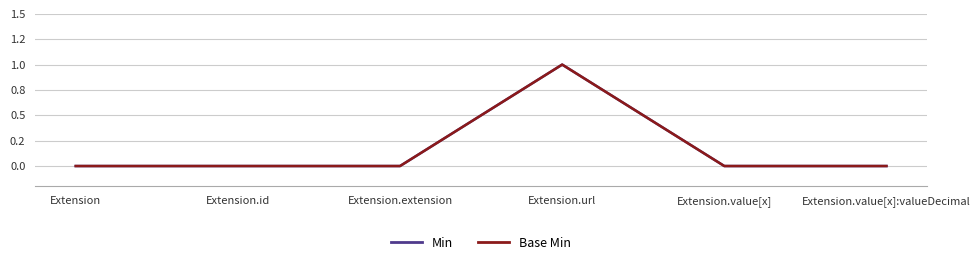

Reading left to right, transcribe all the data shown in this chart.

Min: Extension=0	Extension.id=0	Extension.extension=0	Extension.url=1	Extension.value[x]=0	Extension.value[x]:valueDecimal=0
Base Min: Extension=0	Extension.id=0	Extension.extension=0	Extension.url=1	Extension.value[x]=0	Extension.value[x]:valueDecimal=0